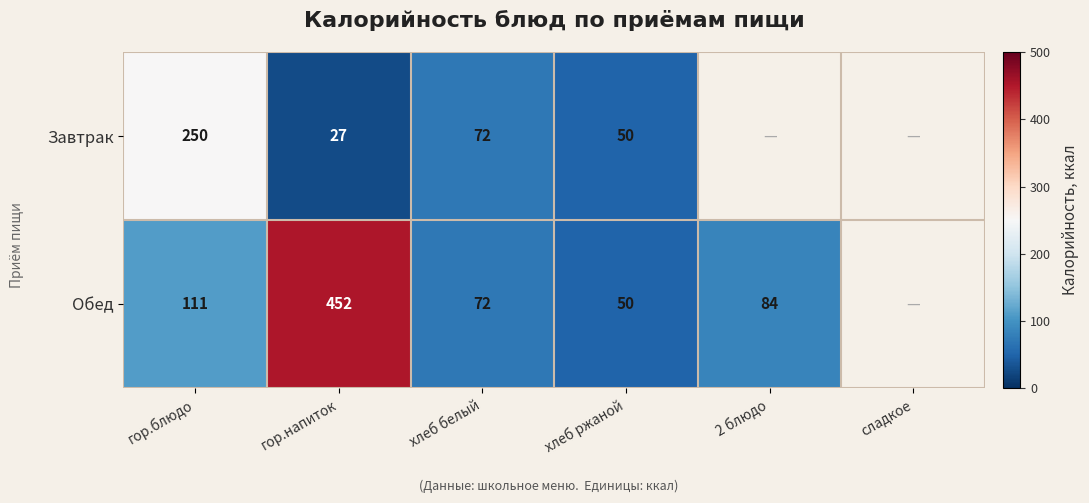

What is the difference between the Обед values at гор.блюдо and хлеб белый?

39